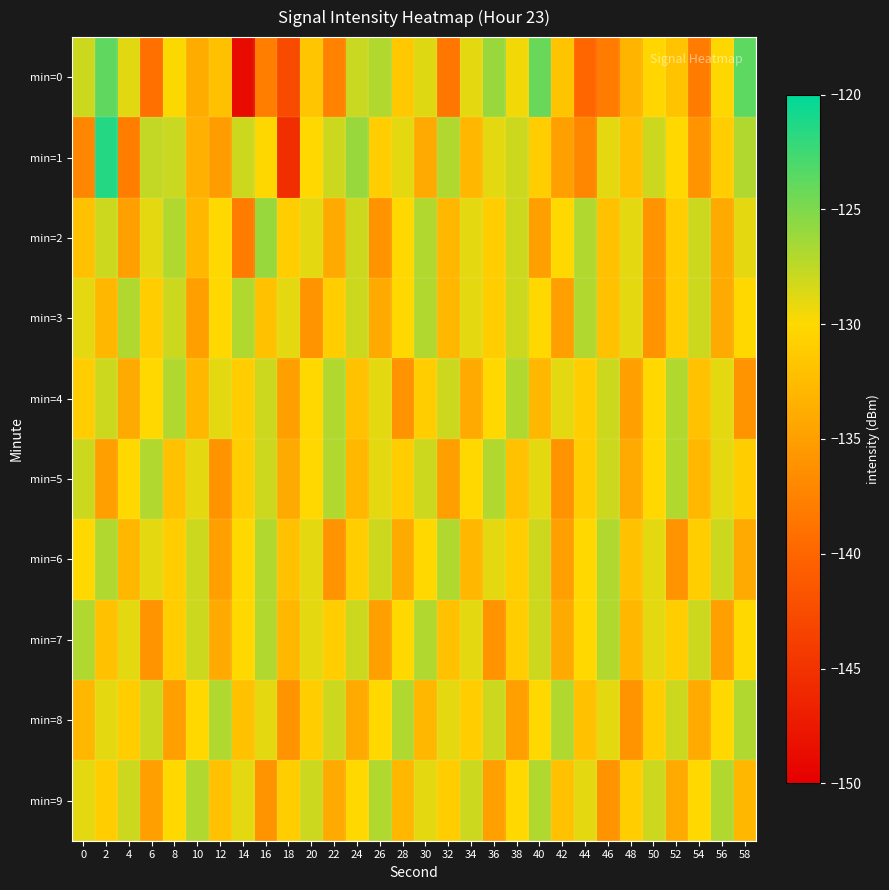

What is the total value across all series at 52?

-1306.9